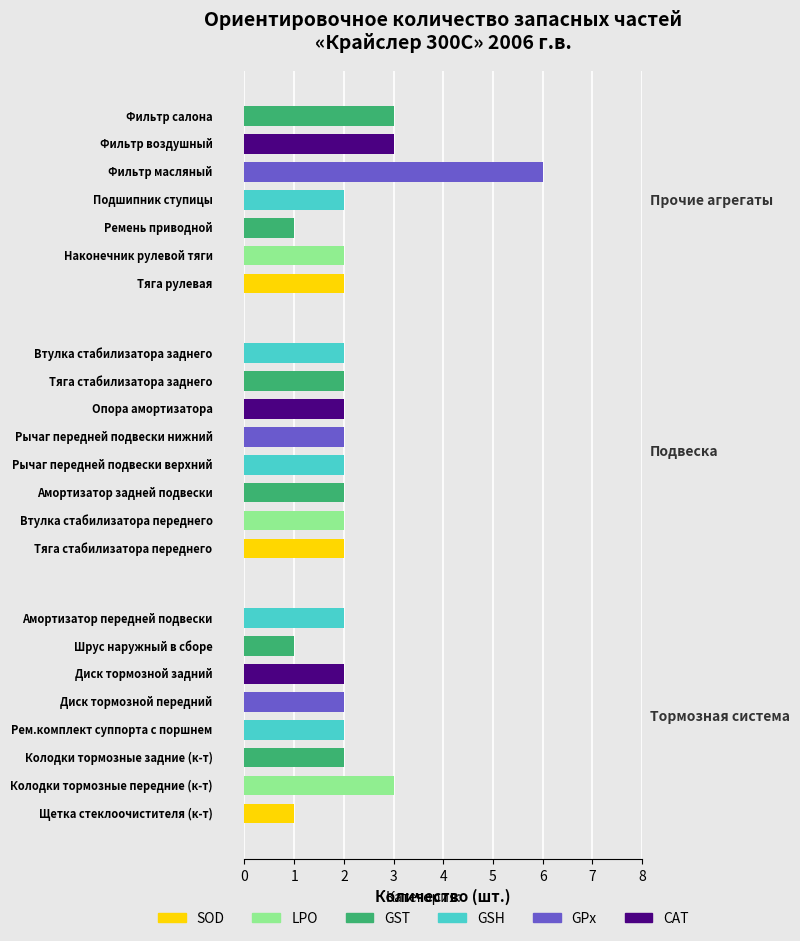

What is the average value?

2